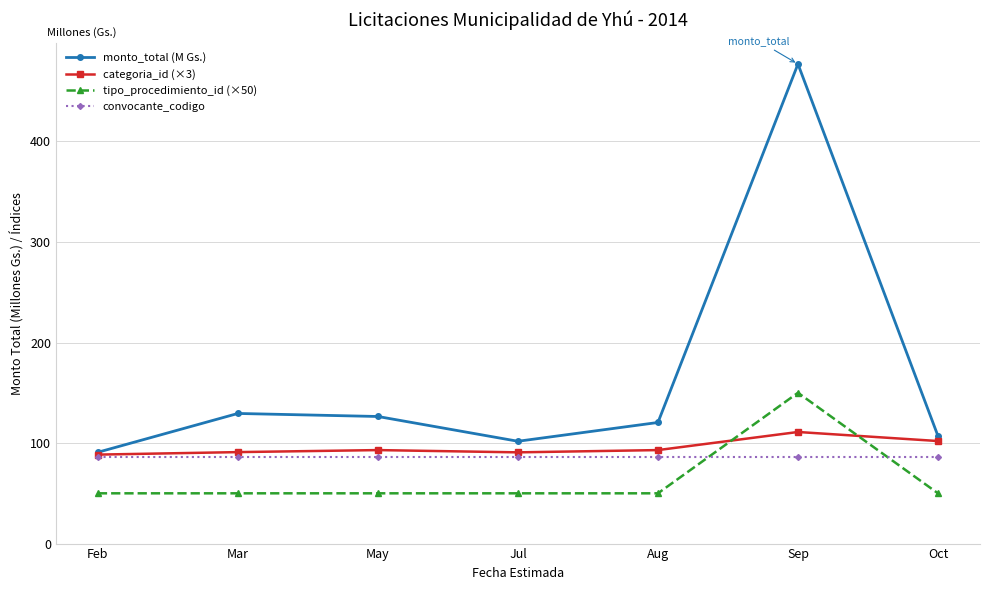

What is the total value across all series at Feb?

315.3